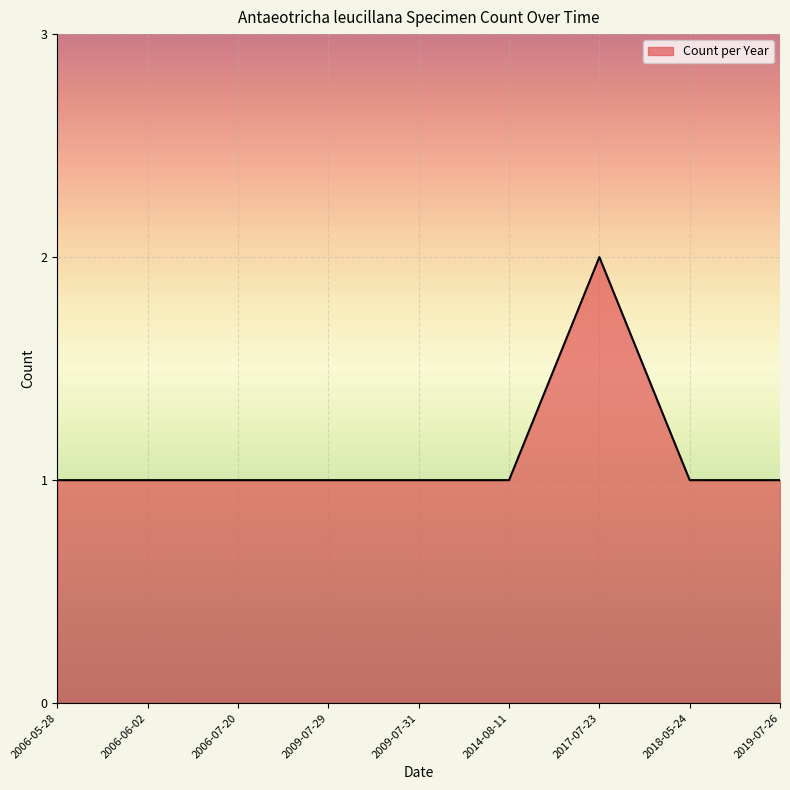

What is the sum of the values at 2014-08-11 and 2009-07-31?

2